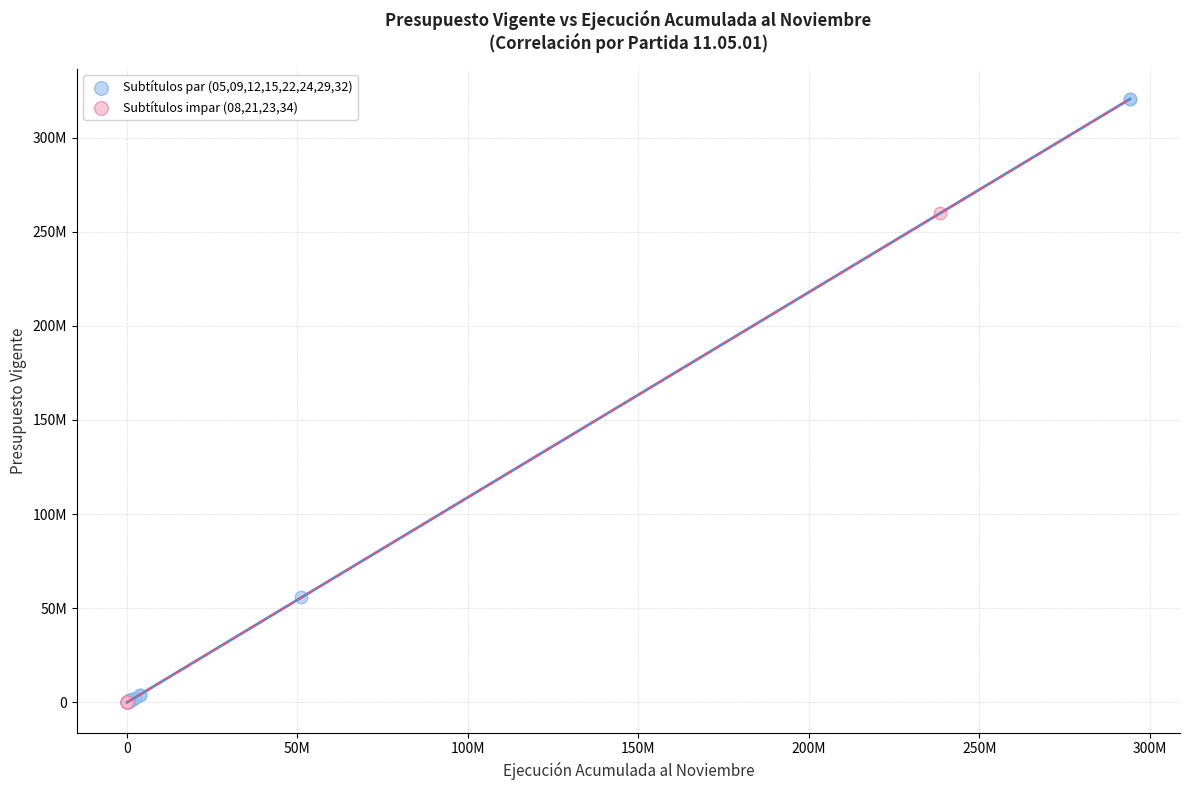

Which series has the largest Y range (max minus min)?

Subtítulos par (05,09,12,15,22,24,29,32)